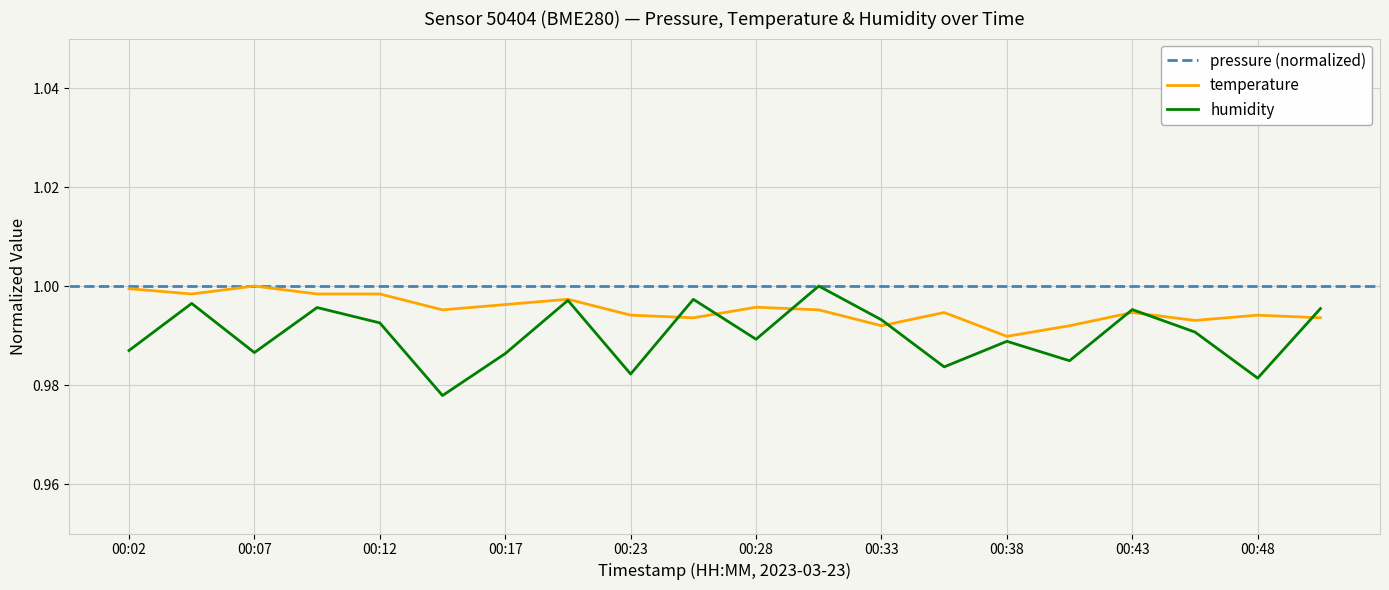

At which category does humidity reach its first local valley?

00:07